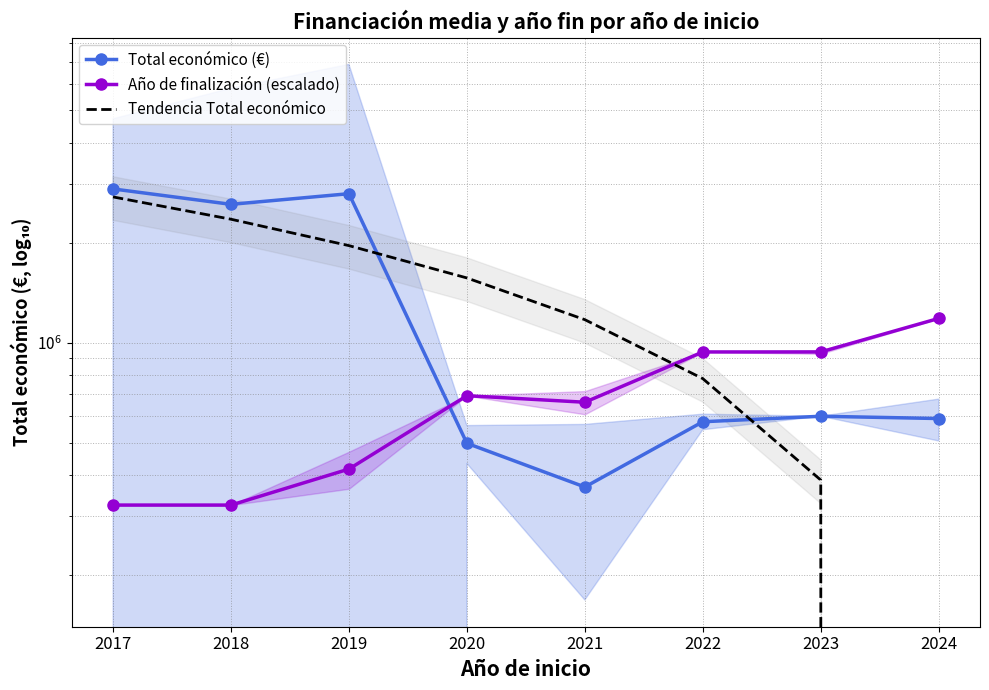

At which label does Total económico (€) reach its minimum?

2021